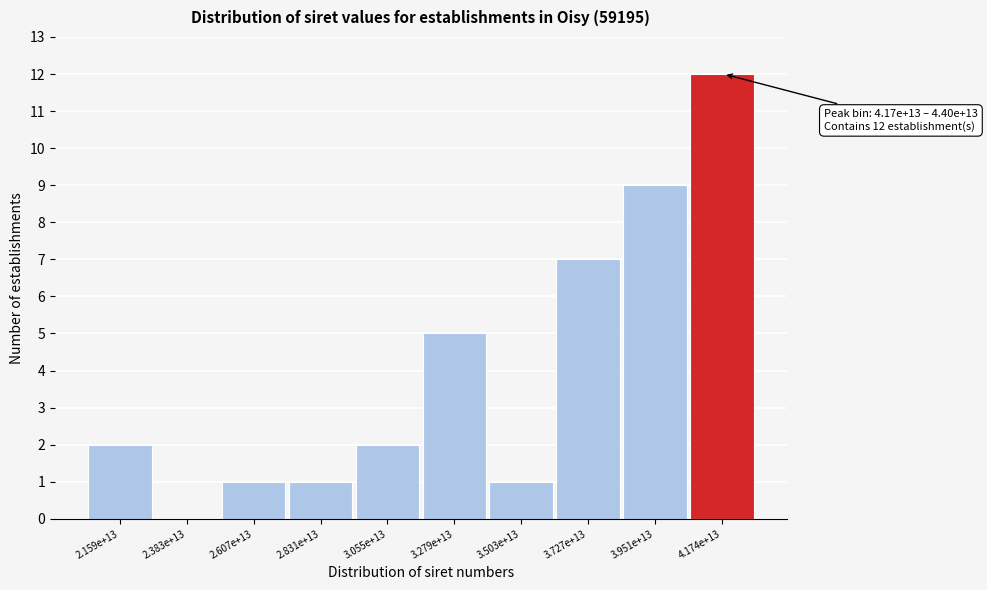

Reading right to left, transcribe all the data shown in this chart.

4.174e+13=12	3.951e+13=9	3.727e+13=7	3.503e+13=1	3.279e+13=5	3.055e+13=2	2.831e+13=1	2.607e+13=1	2.383e+13=0	2.159e+13=2